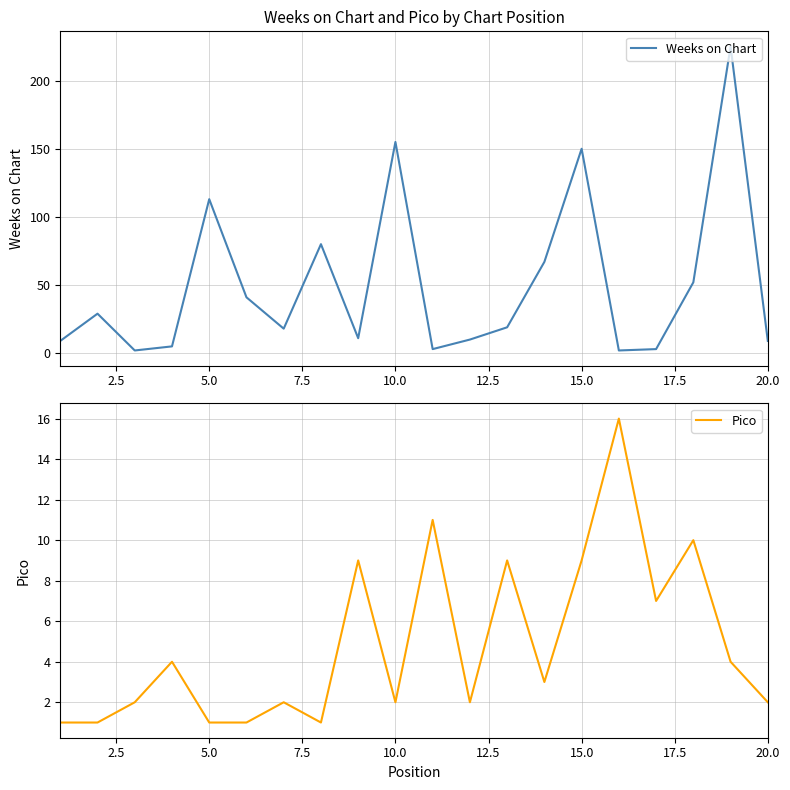

Reading left to right, what are all the values shown in this chart?

Weeks on Chart: 9	29	2	5	113	41	18	80	11	155	3	10	19	67	150	2	3	52	225	9
Pico: 1	1	2	4	1	1	2	1	9	2	11	2	9	3	9	16	7	10	4	2